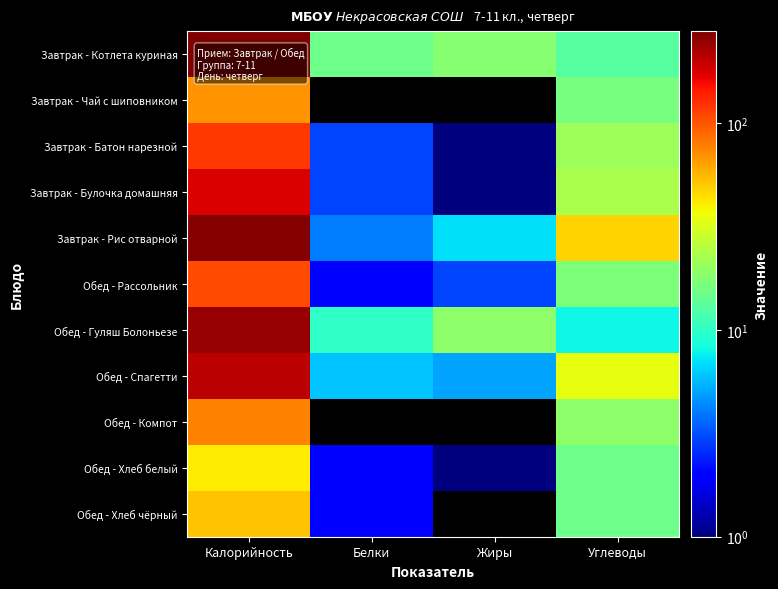

Reading left to right, list all the values displayed in this chart.

Завтрак - Котлета куриная: Калорийность=278	Белки=15	Жиры=18	Углеводы=13
Завтрак - Чай с шиповником: Калорийность=69	Белки=0	Жиры=0	Углеводы=16
Завтрак - Батон нарезной: Калорийность=118	Белки=3	Жиры=1	Углеводы=21
Завтрак - Булочка домашняя: Калорийность=177	Белки=3	Жиры=1	Углеводы=23
Завтрак - Рис отварной: Калорийность=267	Белки=4	Жиры=7	Углеводы=47
Обед - Рассольник: Калорийность=107	Белки=2	Жиры=3	Углеводы=17
Обед - Гуляш Болоньезе: Калорийность=247	Белки=10	Жиры=19	Углеводы=8
Обед - Спагетти: Калорийность=205	Белки=6	Жиры=5	Углеводы=35
Обед - Компот: Калорийность=77	Белки=0	Жиры=0	Углеводы=19
Обед - Хлеб белый: Калорийность=41	Белки=2	Жиры=1	Углеводы=15
Обед - Хлеб чёрный: Калорийность=52	Белки=2	Жиры=0	Углеводы=15